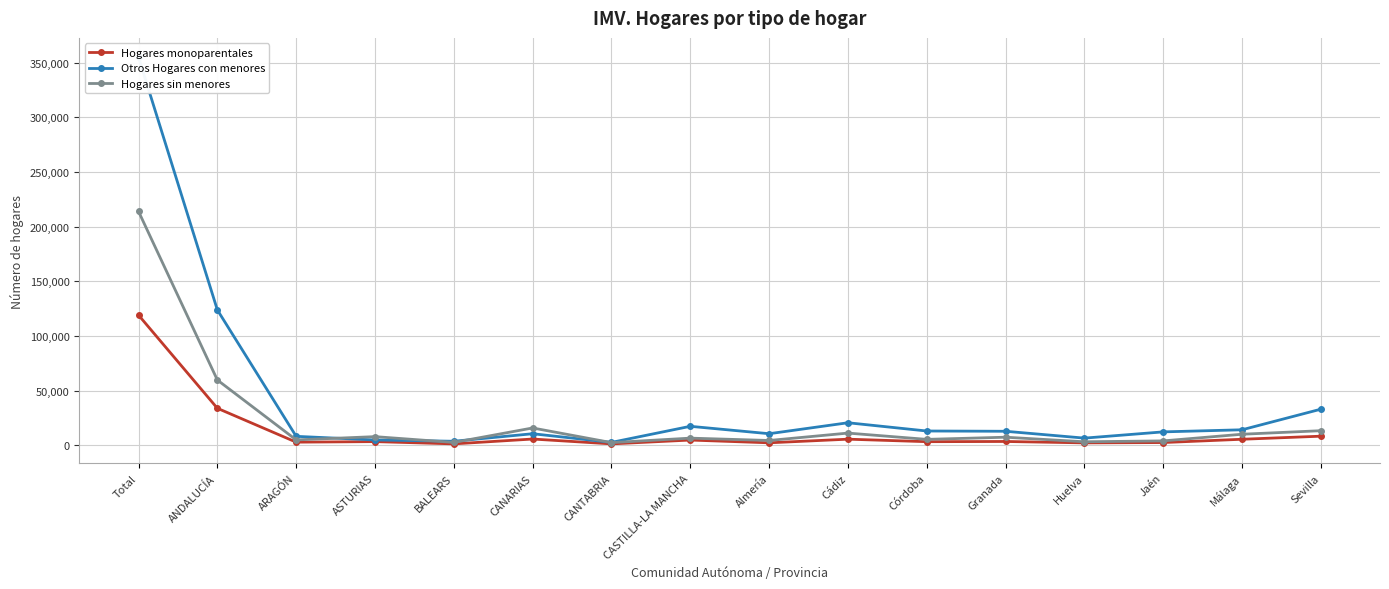

What is the spread (max minus min) of values at Jaén?

9765